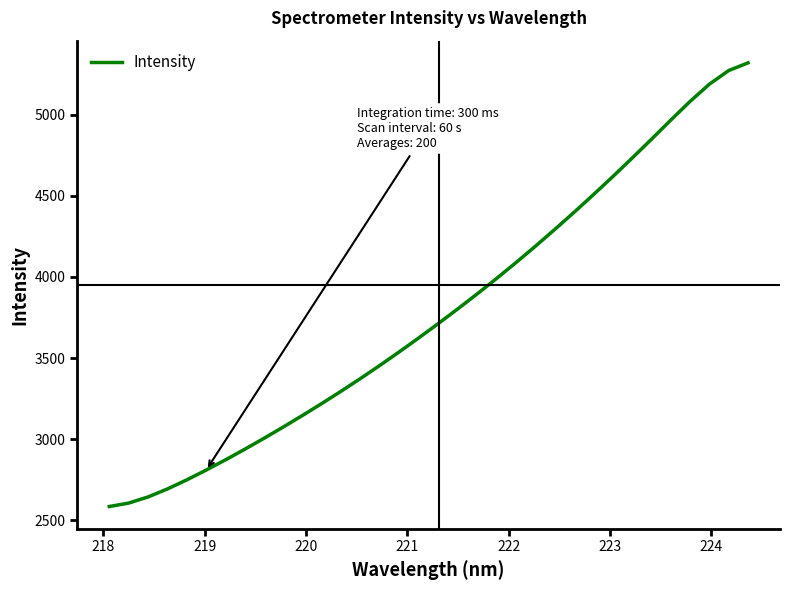

What is the difference between the maximum and minimum values?

2732.1